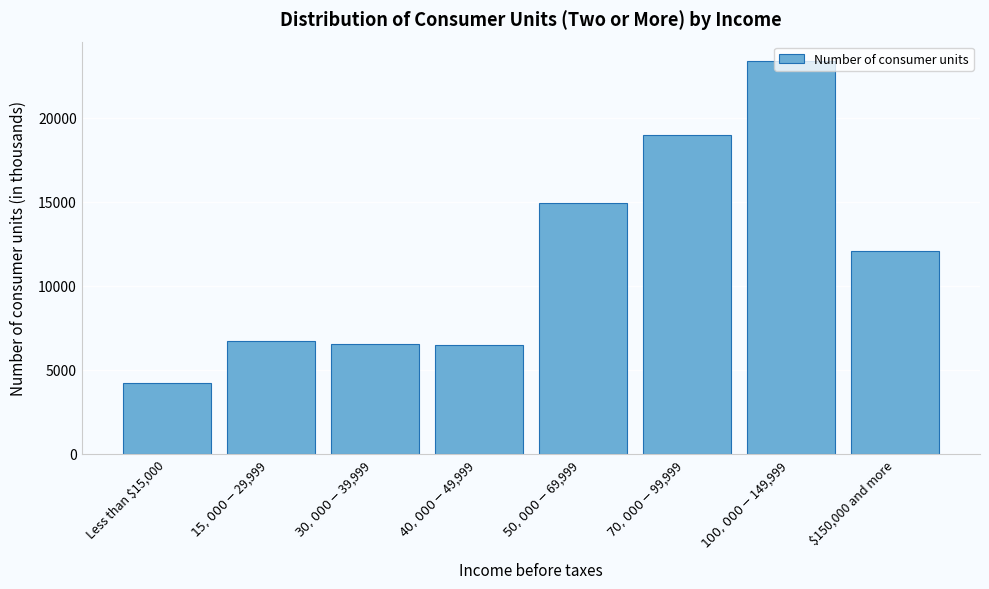

What is the value of the 8th bar from the left?

12048